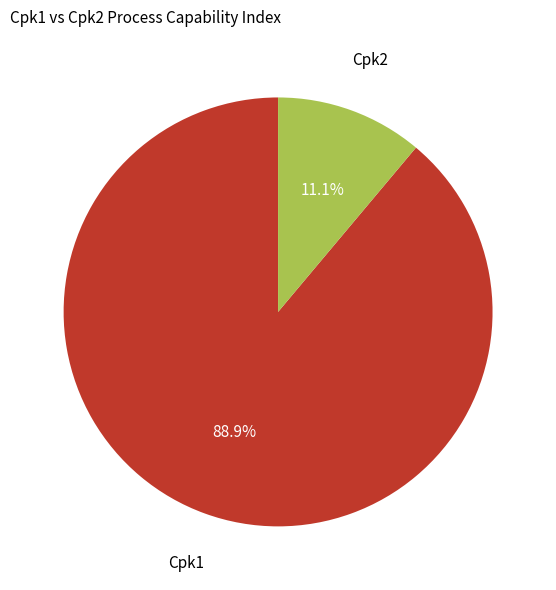

How many segments does this pie chart have?

2